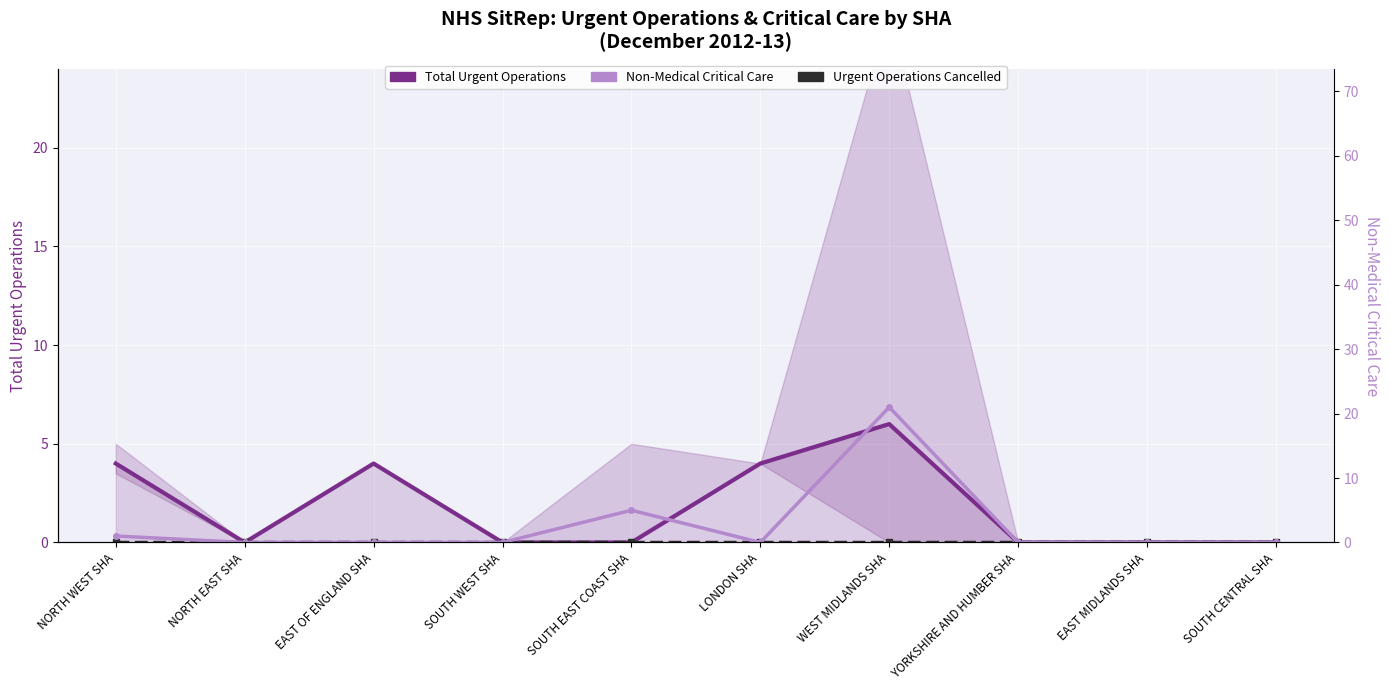

List the labels in order of Total Urgent Operations value, largest first.

WEST MIDLANDS SHA, NORTH WEST SHA, EAST OF ENGLAND SHA, LONDON SHA, NORTH EAST SHA, SOUTH WEST SHA, SOUTH EAST COAST SHA, YORKSHIRE AND HUMBER SHA, EAST MIDLANDS SHA, SOUTH CENTRAL SHA